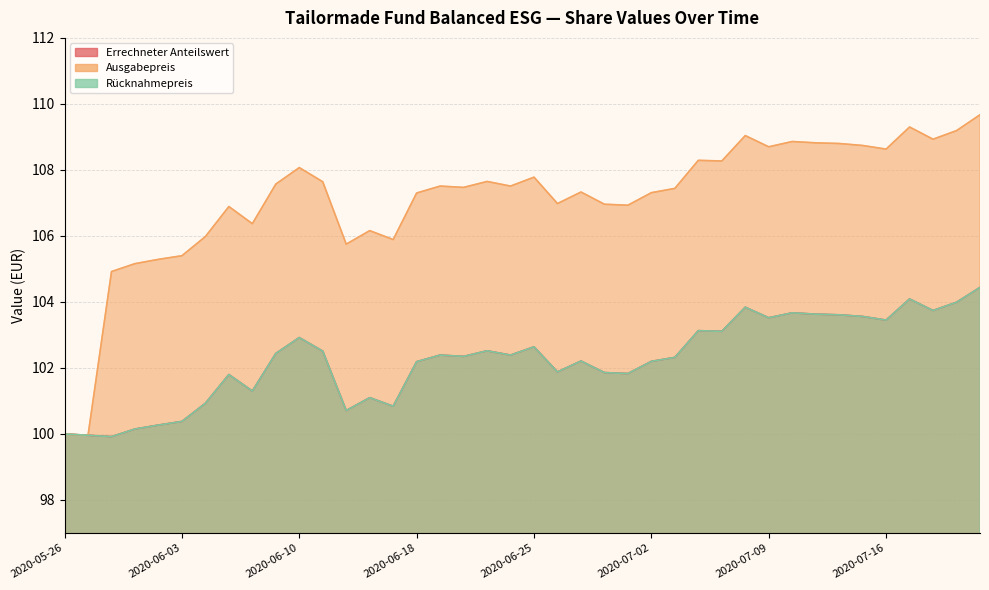

How many series are shown in this chart?

3